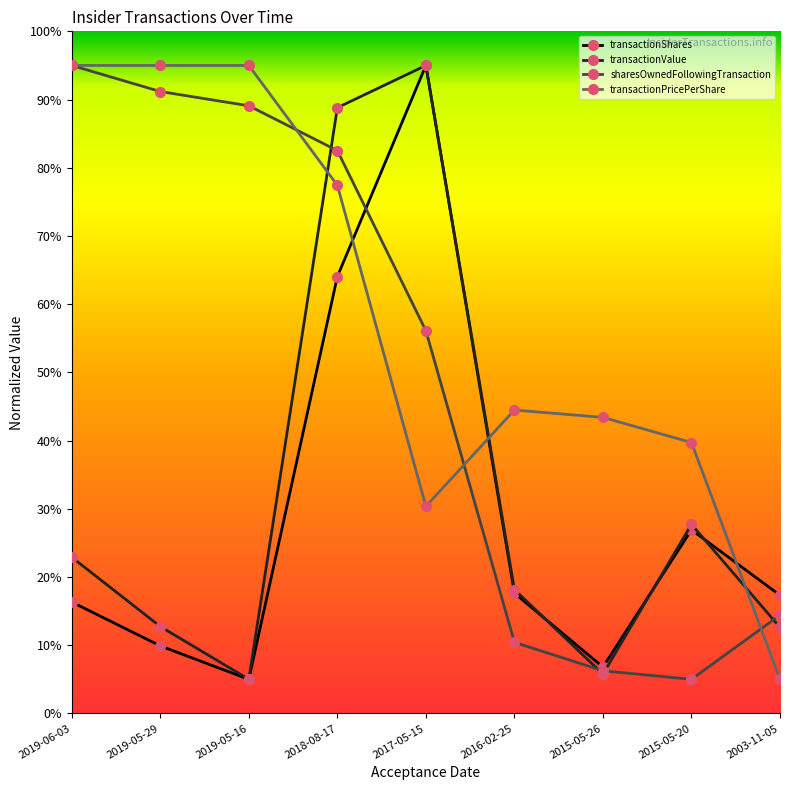

The value of transactionPricePerShare at 2016-02-25 is 10.8. True or false?

False